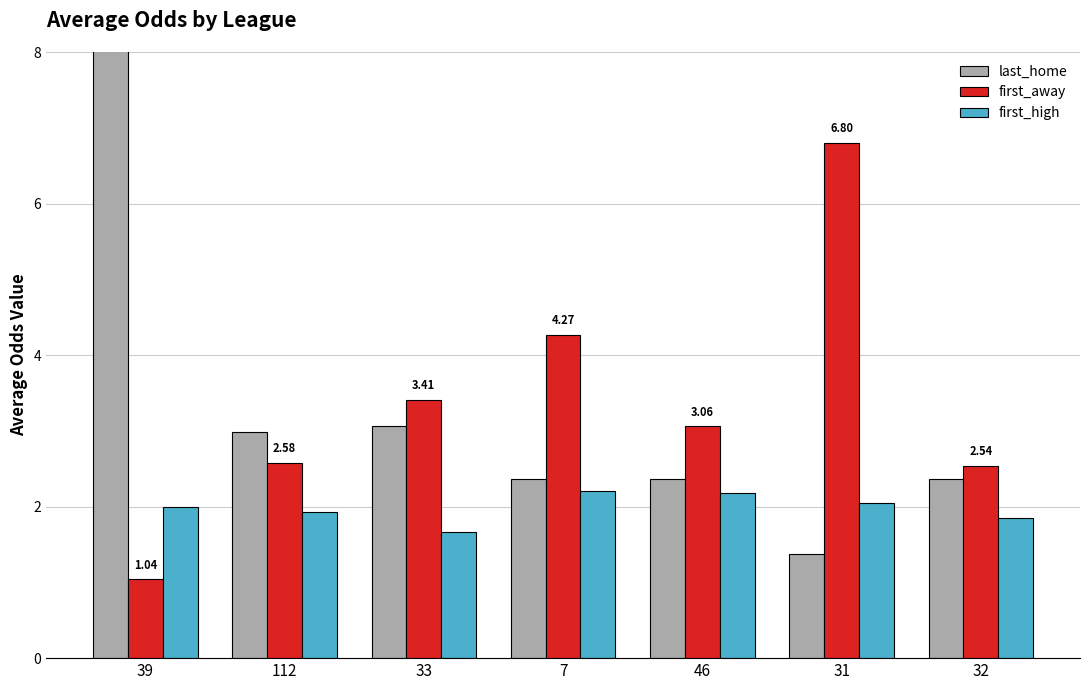

What is the label of the 2nd bar from the left?

112